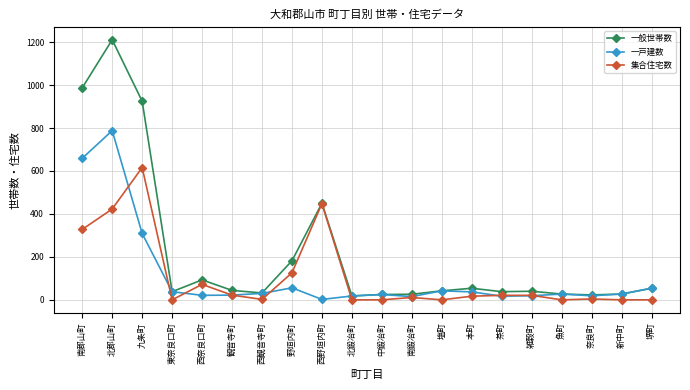

What is the label of the 18th point from the right?

九条町